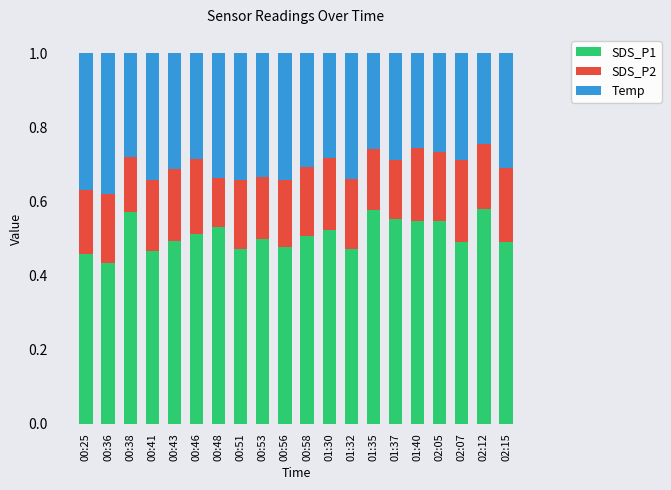

Is it true that SDS_P1 equals 0.2 at 00:53?

False